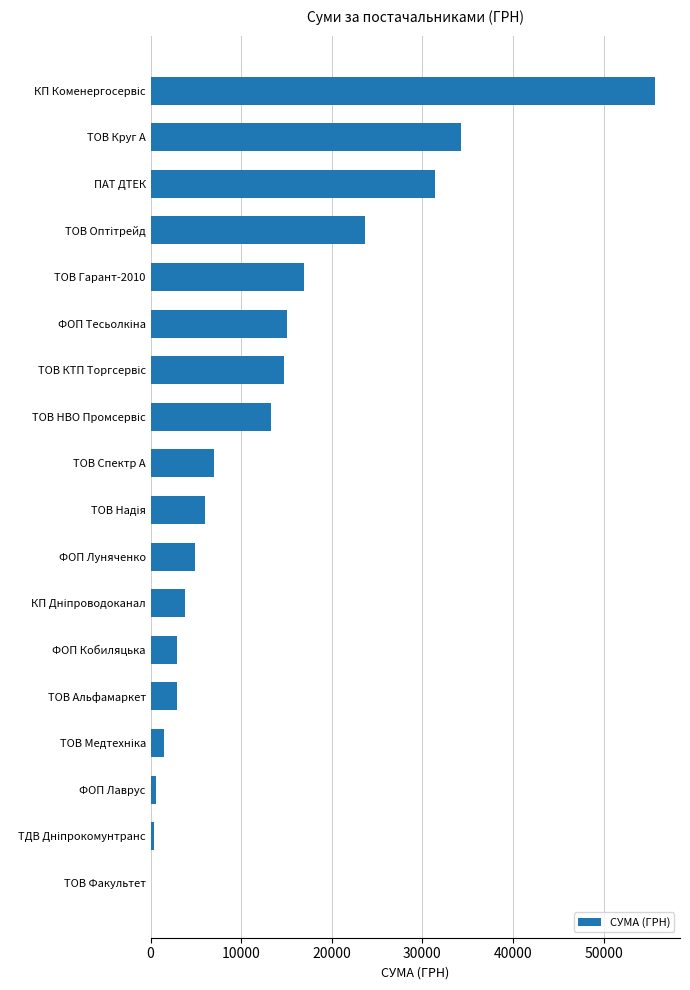

The chart shows a value of 7000.0 at ТОВ Спектр А. True or false?

True